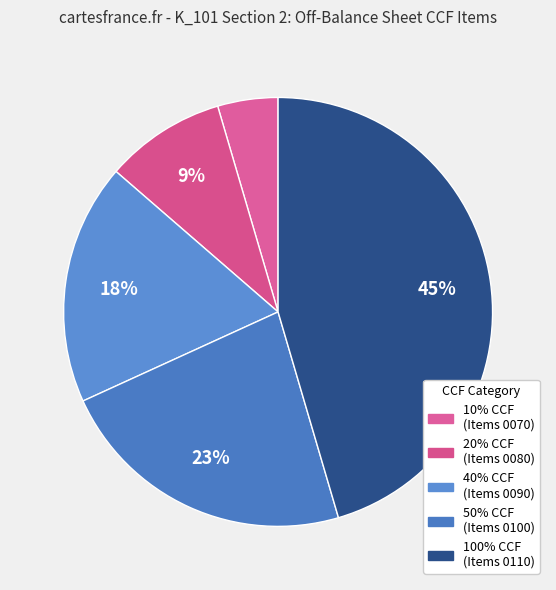

What is the ratio of the value at 20% CCF to the value at 100% CCF?

0.2